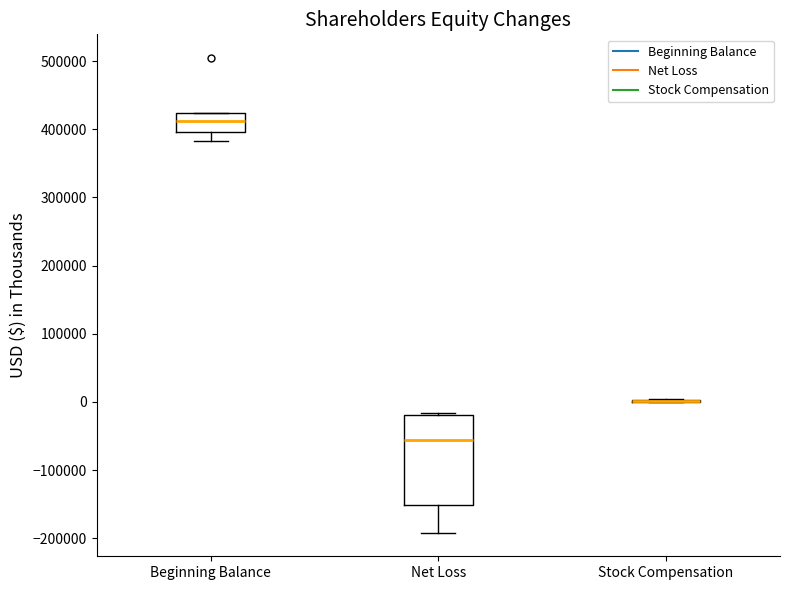

Where is the upper edge of the box for Beginning Balance on the y-axis? The values are not printed on the chart, so give them approximately, as read against the axis.

420000